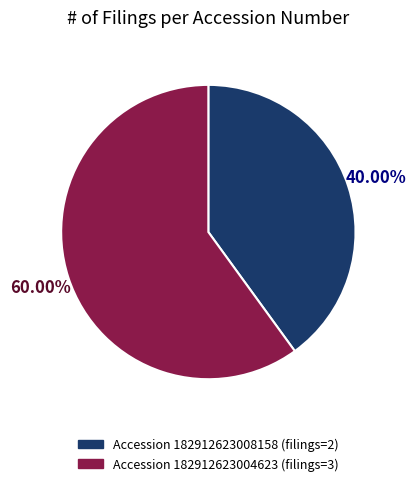

To the nearest percent, what is the difference between the largest and smallest slice percentages?

20%